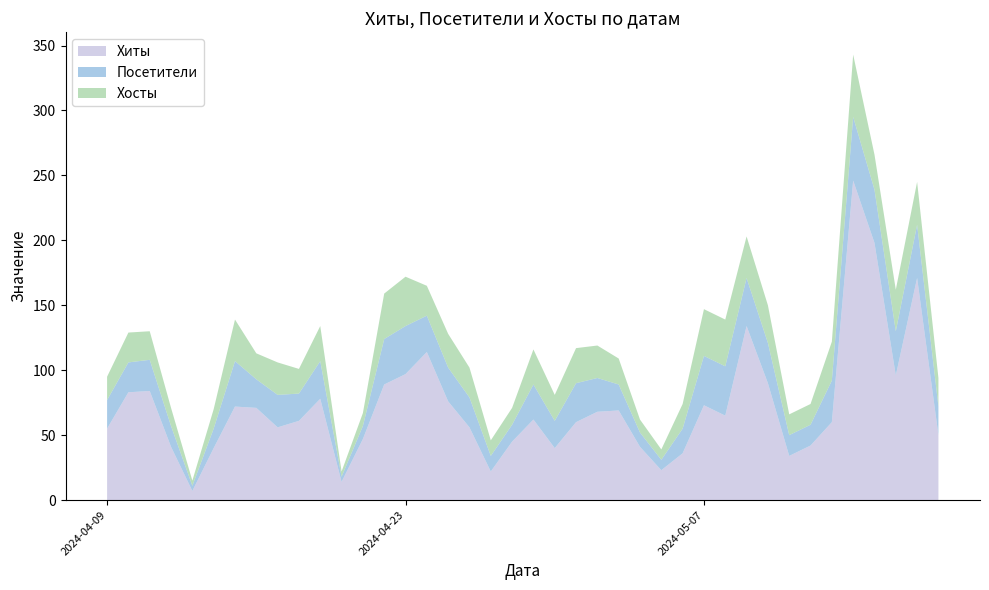

Reading left to right, list all the values displayed in this chart.

Хиты: 2024-05-18=50	2024-05-17=171	2024-05-16=96	2024-05-15=198	2024-05-14=246	2024-05-13=60	2024-05-12=42	2024-05-11=34	2024-05-10=90	2024-05-09=134	2024-05-08=65	2024-05-07=73	2024-05-06=36	2024-05-05=23	2024-05-04=41	2024-05-03=69	2024-05-02=68	2024-05-01=60	2024-04-30=40	2024-04-29=62	2024-04-28=45	2024-04-27=22	2024-04-26=56	2024-04-25=76	2024-04-24=114	2024-04-23=97	2024-04-22=89	2024-04-21=47	2024-04-20=14	2024-04-19=78	2024-04-18=61	2024-04-17=56	2024-04-16=71	2024-04-15=72	2024-04-14=40	2024-04-13=7	2024-04-12=41	2024-04-11=84	2024-04-10=83	2024-04-09=55
Посетители: 2024-05-18=22	2024-05-17=41	2024-05-16=34	2024-05-15=41	2024-05-14=49	2024-05-13=32	2024-05-12=16	2024-05-11=16	2024-05-10=31	2024-05-09=37	2024-05-08=38	2024-05-07=38	2024-05-06=19	2024-05-05=8	2024-05-04=11	2024-05-03=20	2024-05-02=26	2024-05-01=30	2024-04-30=21	2024-04-29=27	2024-04-28=13	2024-04-27=12	2024-04-26=23	2024-04-25=26	2024-04-24=28	2024-04-23=37	2024-04-22=35	2024-04-21=10	2024-04-20=4	2024-04-19=29	2024-04-18=21	2024-04-17=25	2024-04-16=22	2024-04-15=35	2024-04-14=15	2024-04-13=4	2024-04-12=16	2024-04-11=24	2024-04-10=23	2024-04-09=22
Хосты: 2024-05-18=22	2024-05-17=33	2024-05-16=32	2024-05-15=27	2024-05-14=48	2024-05-13=30	2024-05-12=16	2024-05-11=16	2024-05-10=29	2024-05-09=32	2024-05-08=36	2024-05-07=36	2024-05-06=19	2024-05-05=8	2024-05-04=10	2024-05-03=20	2024-05-02=25	2024-05-01=27	2024-04-30=20	2024-04-29=27	2024-04-28=13	2024-04-27=12	2024-04-26=23	2024-04-25=26	2024-04-24=23	2024-04-23=38	2024-04-22=35	2024-04-21=10	2024-04-20=4	2024-04-19=27	2024-04-18=19	2024-04-17=25	2024-04-16=20	2024-04-15=32	2024-04-14=15	2024-04-13=4	2024-04-12=14	2024-04-11=22	2024-04-10=23	2024-04-09=18